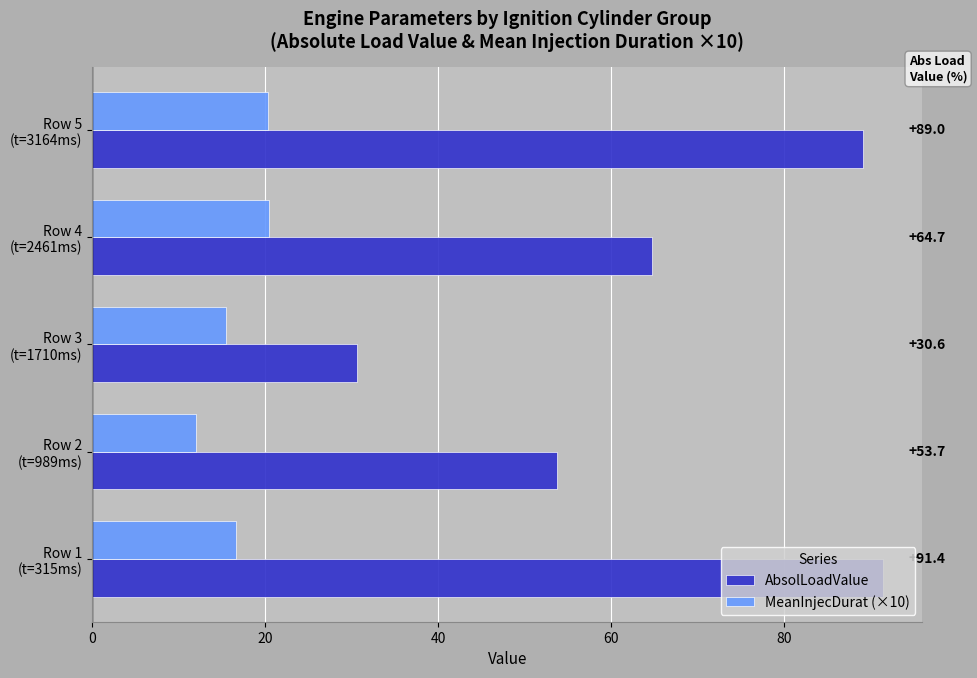

Which series has the widest spread of values?

AbsolLoadValue